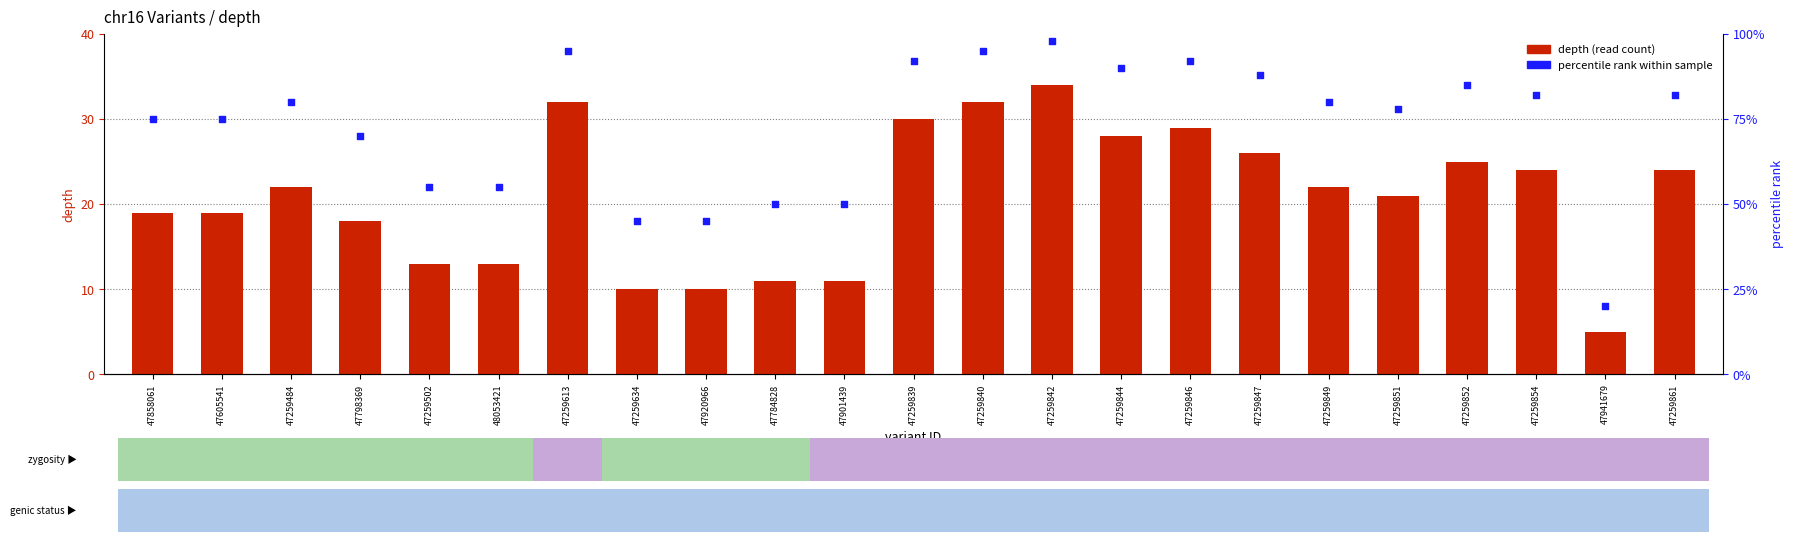

Is the value of percentile rank at 47259847 greater than the value of depth (read count) at 47259847?

Yes